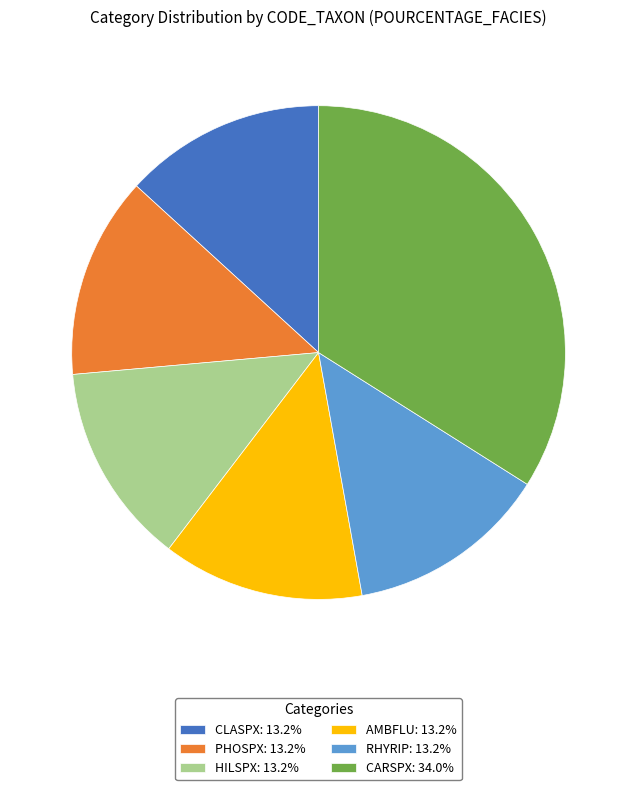

Is there a majority slice in this chart?

No